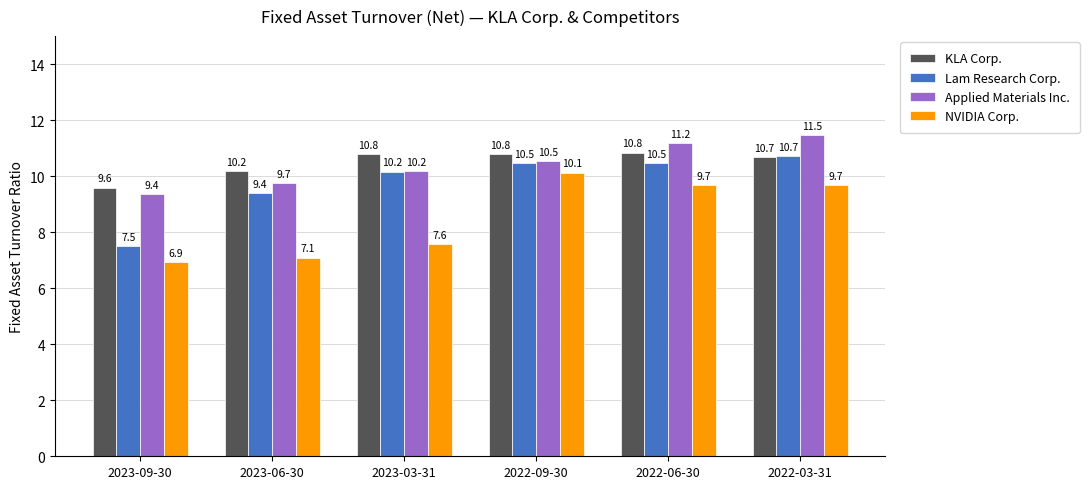

What is the value of the Lam Research Corp. bar at the 5th from the left?

10.5